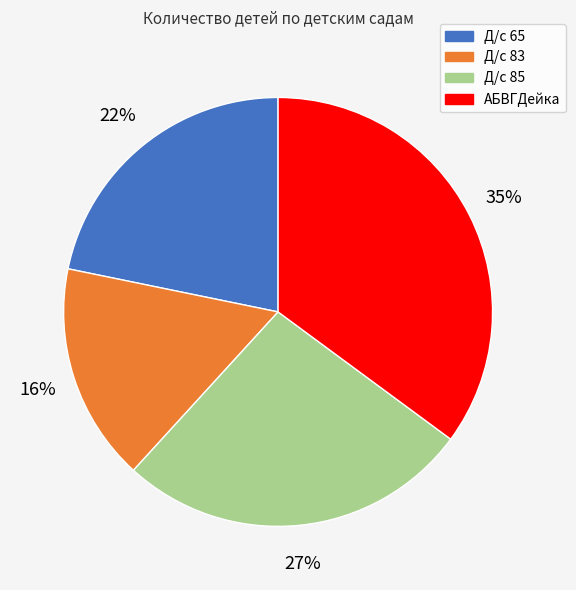

What percentage is the Д/с 65 slice, to the nearest percent?

22%